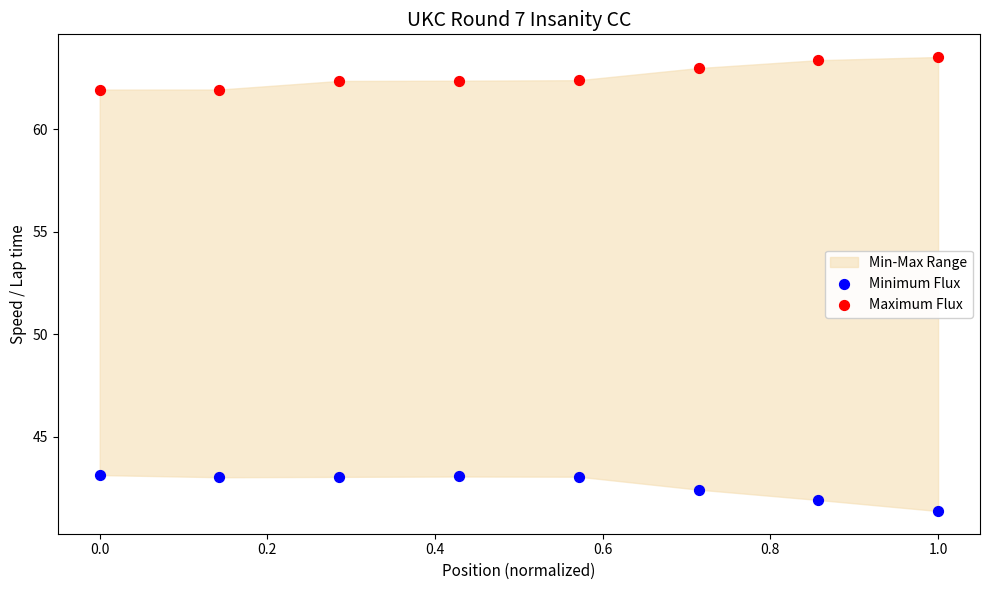

Which series contains the highest Y value?

Maximum Flux